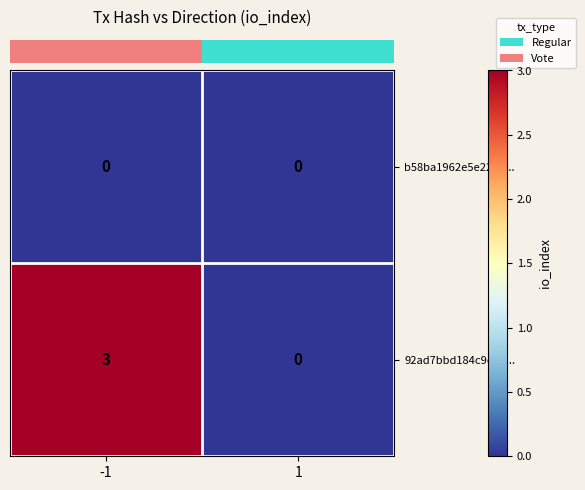

Reading left to right, extract all data points from this chart.

b58ba1962e5e228d...: -1=0	1=0
92ad7bbd184c9cbe...: -1=3	1=0